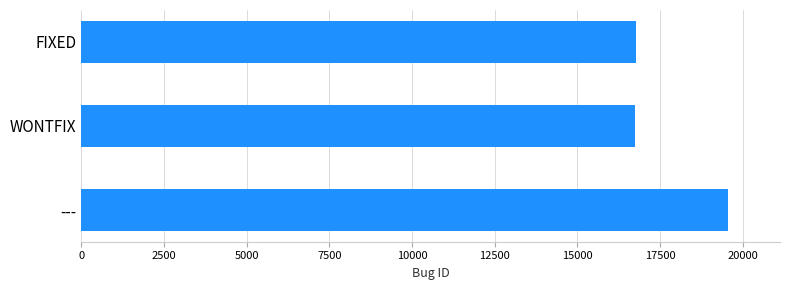

What is the greatest value displayed?

19564